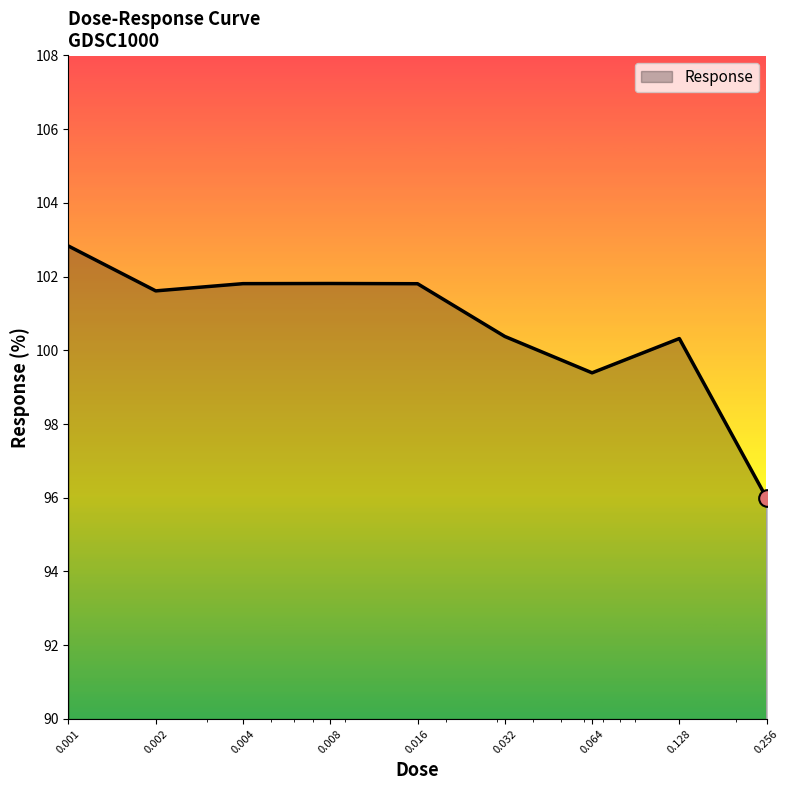

What is the difference between the maximum and minimum values?

6.8